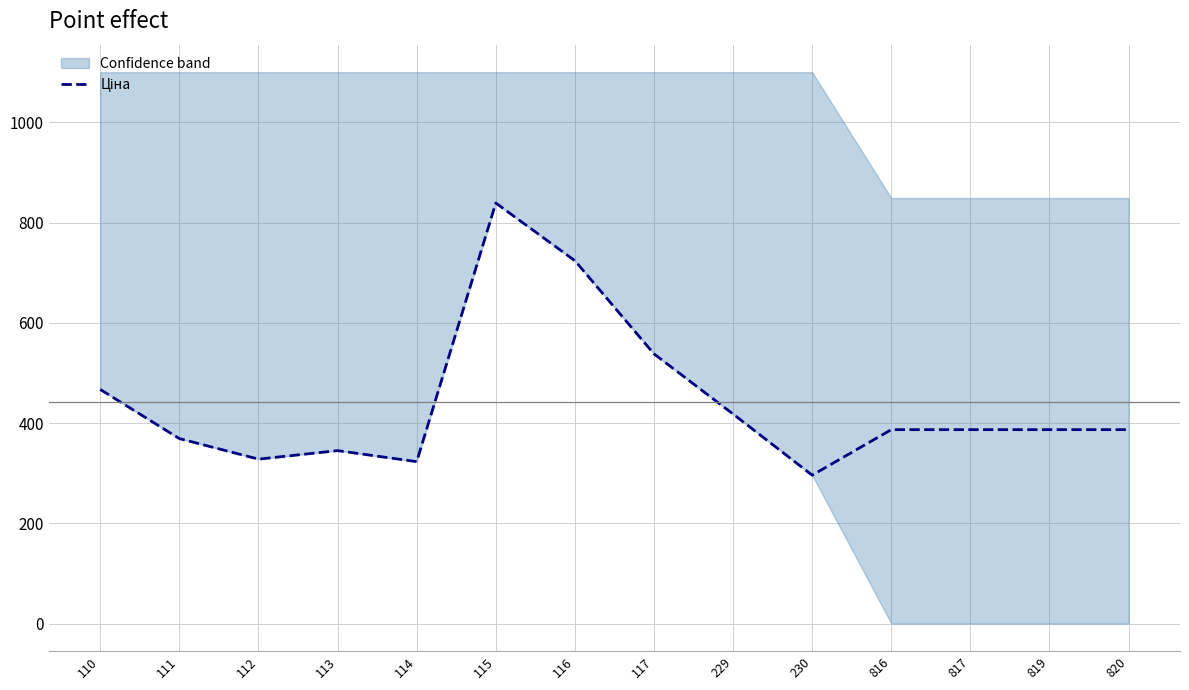

At which category does the data reach its first local valley?

112